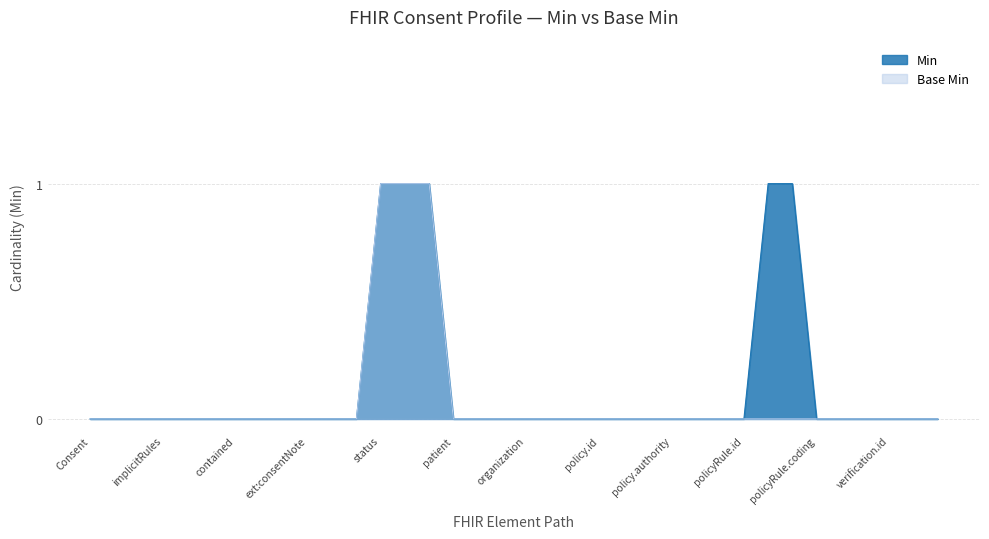

How many series are shown in this chart?

2